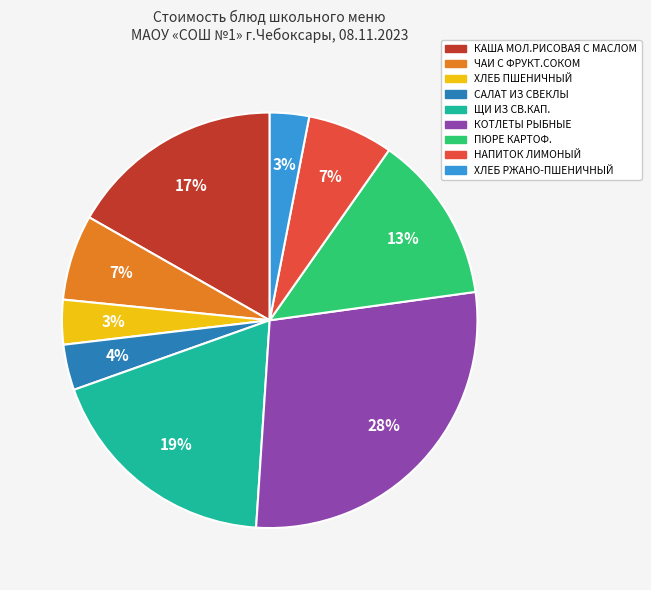

How many segments does this pie chart have?

9